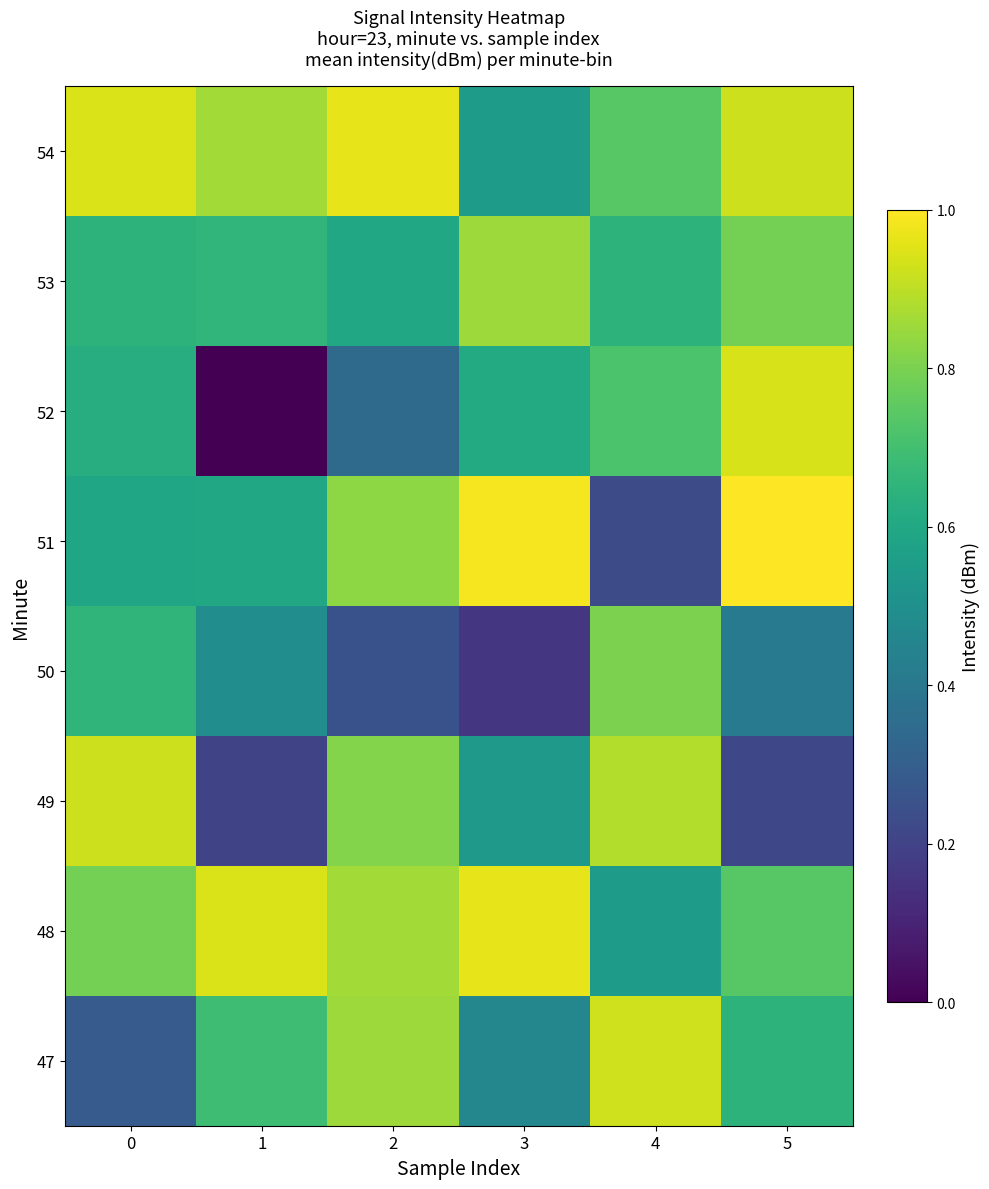

Rank the series at 2 from lowest to highest value.

50, 52, 53, 49, 51, 47, 48, 54